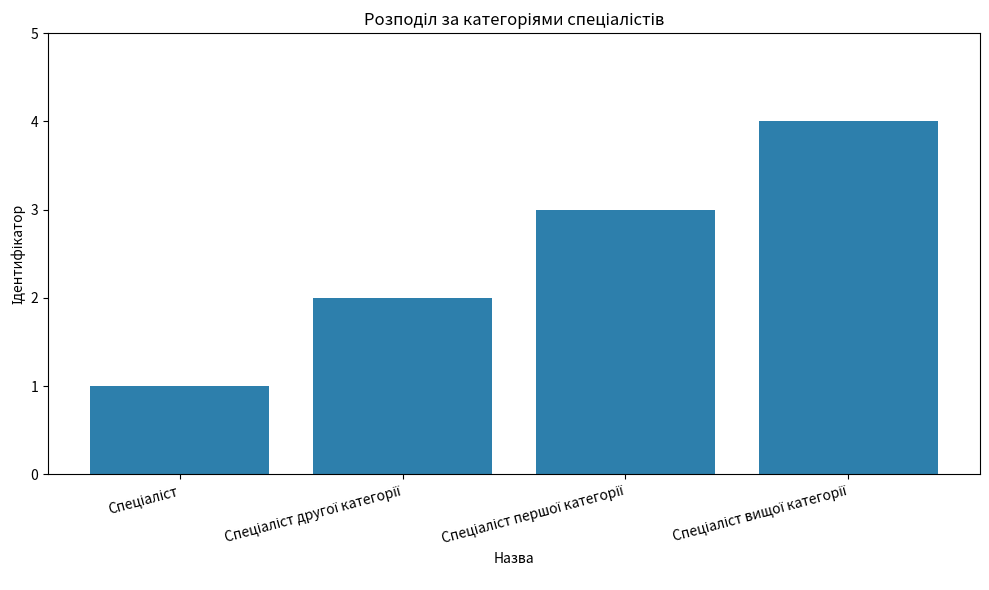

What is the greatest value displayed?

4